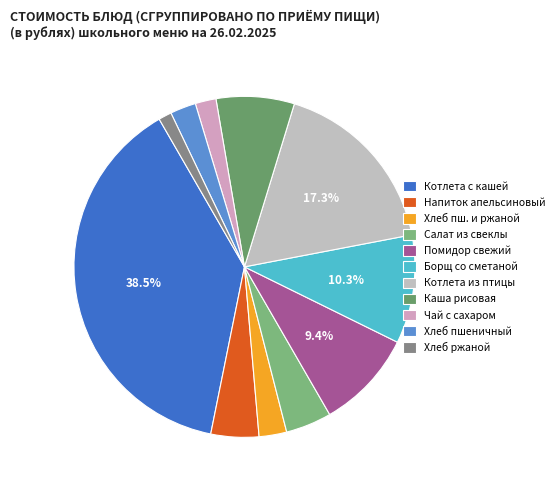

Count the number of slices in the pie.

11